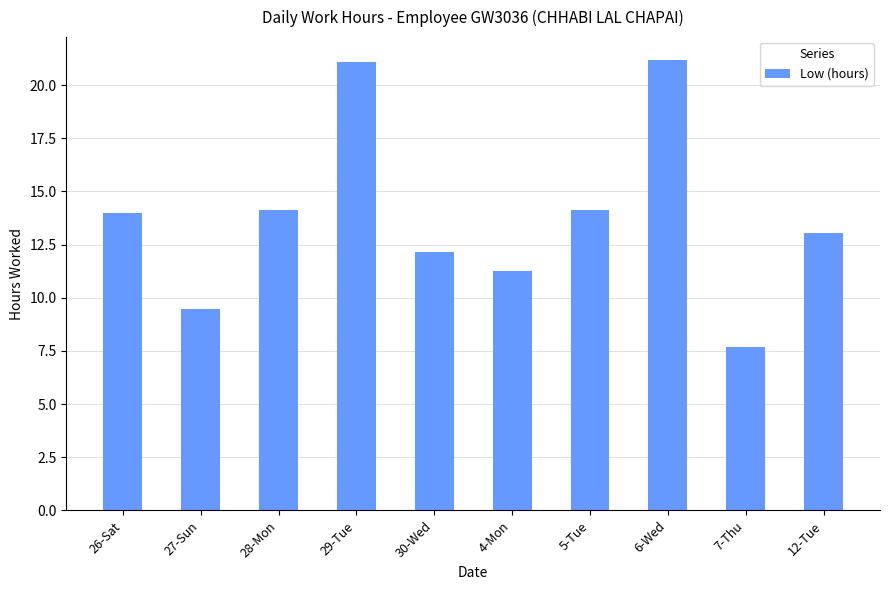

The value at 26-Sat is 14.0. True or false?

True